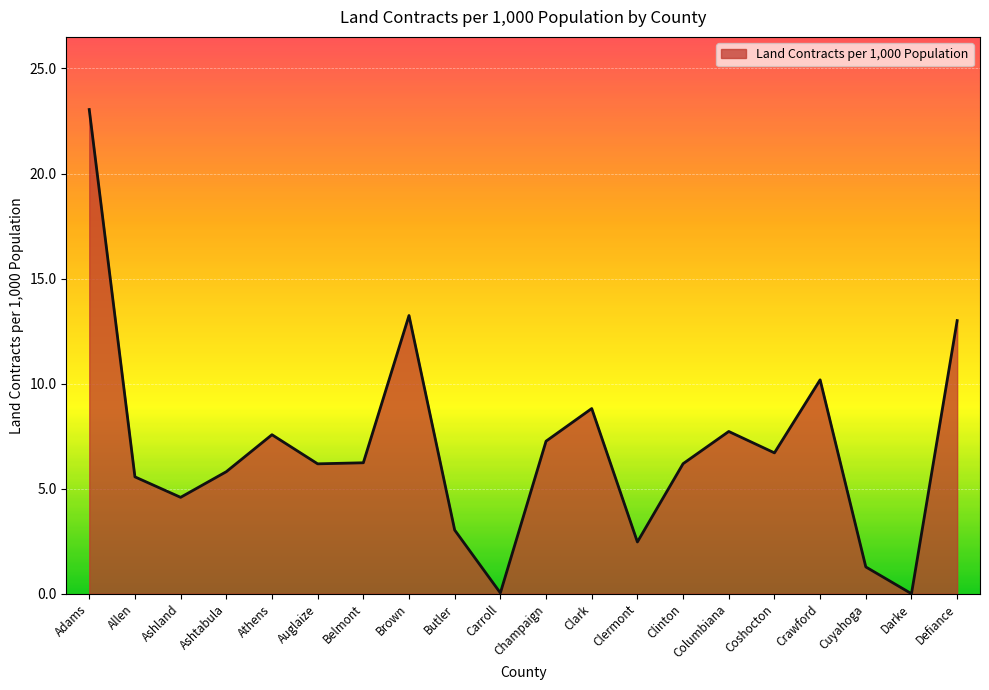

How many series are shown in this chart?

1